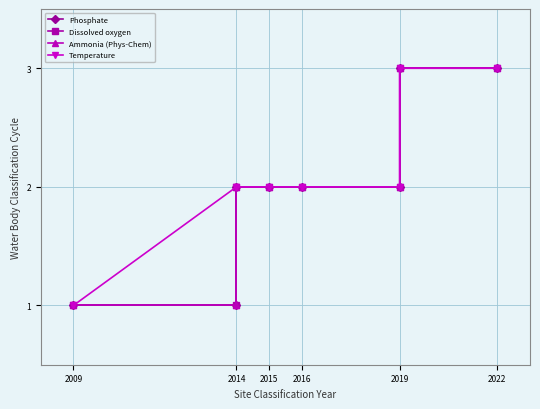

How many Temperature values are between 2 and 3?

7